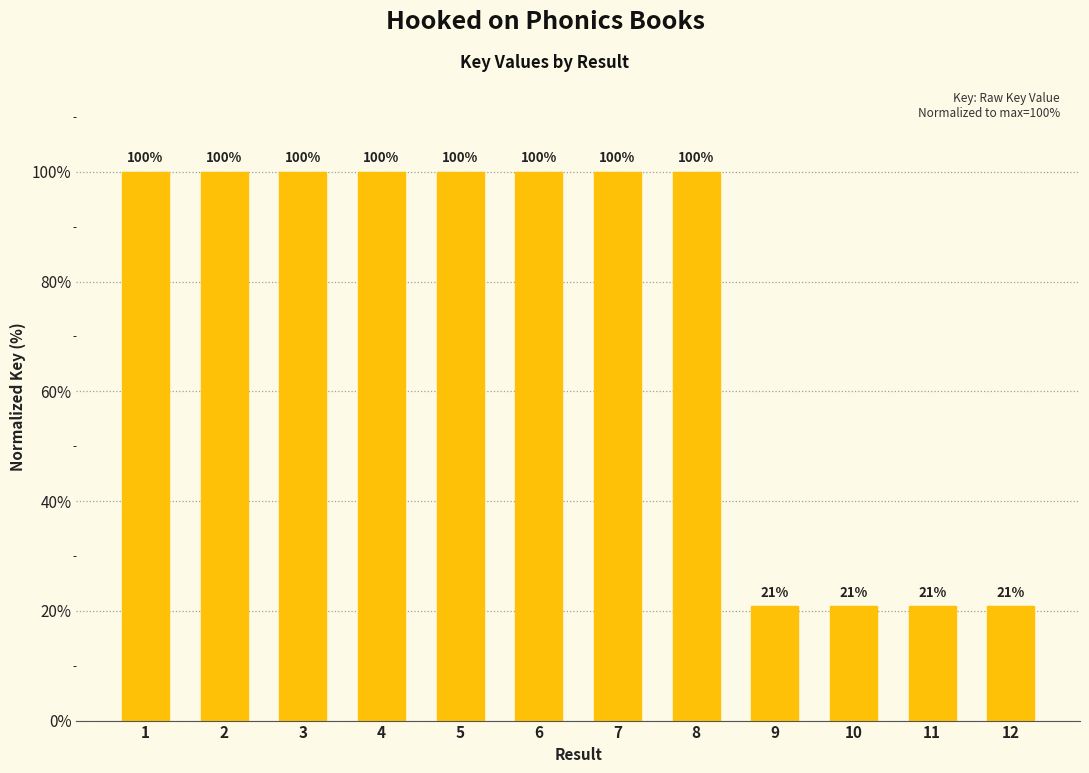

What is the average value?

73.6